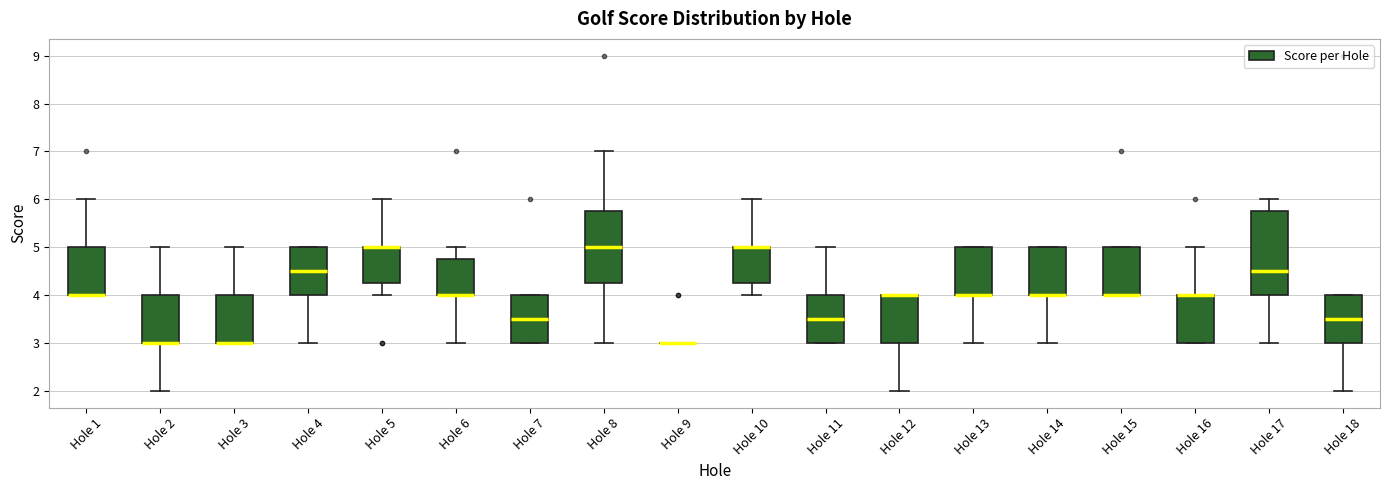

Which box is the tallest, from its lower edge to its upper edge?

Hole 17